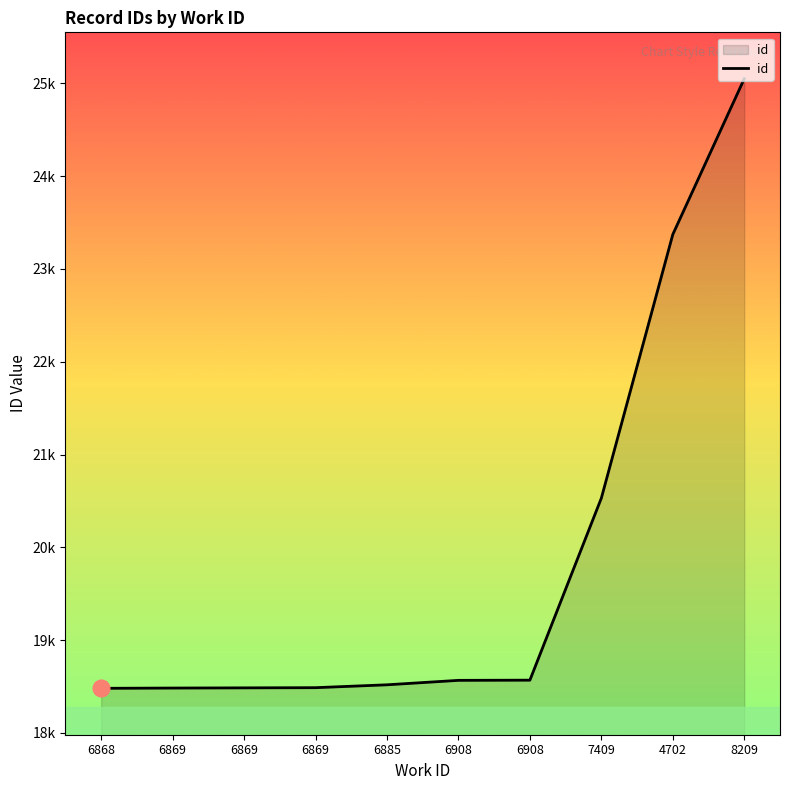

What is the minimum value shown in the chart?

18480